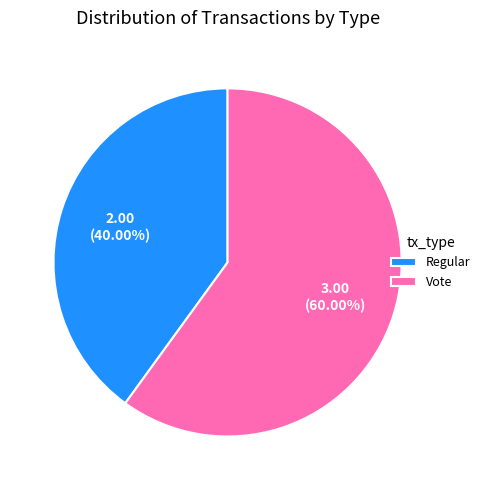

To the nearest percent, what is the combined percentage of Regular and Vote?

100%